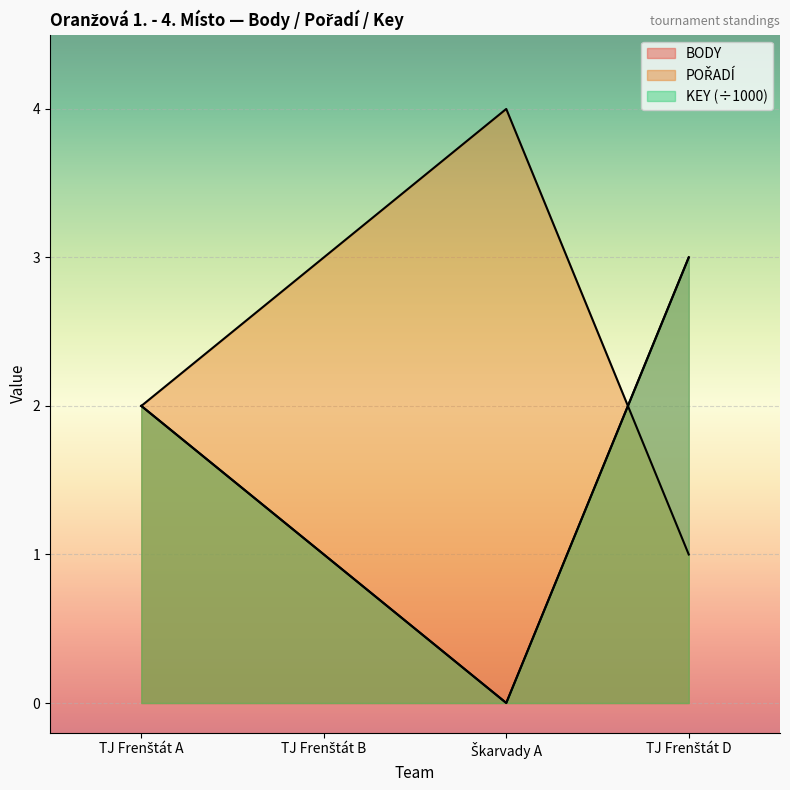

What is the highest value of the POŘADÍ series?

4.0